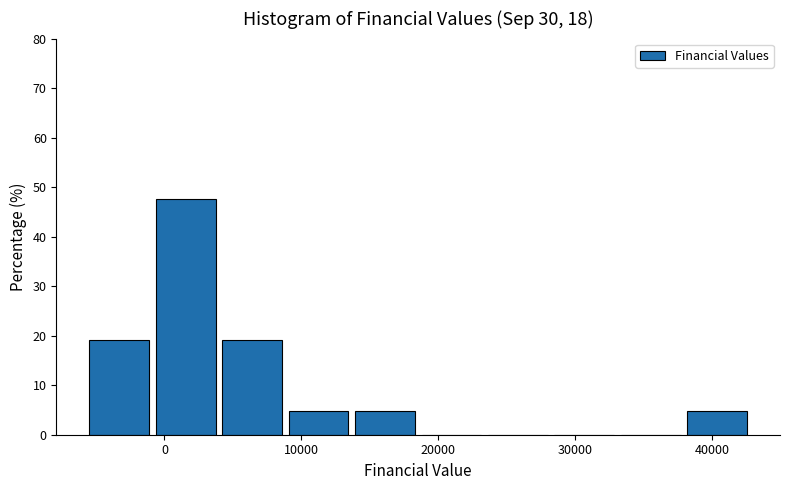

Reading left to right, list every bar in this chart as the range it spans on the x-axis followed by its height. Neither the bar edges nor the heights are printed on the chart, so give them approximately, as read against the axes.

-6000 to -1000: 19
-1000 to 4000: 48
4000 to 9000: 19
9000 to 14000: 5
14000 to 19000: 5
19000 to 23000: 0
23000 to 28000: 0
28000 to 33000: 0
33000 to 38000: 0
38000 to 43000: 5